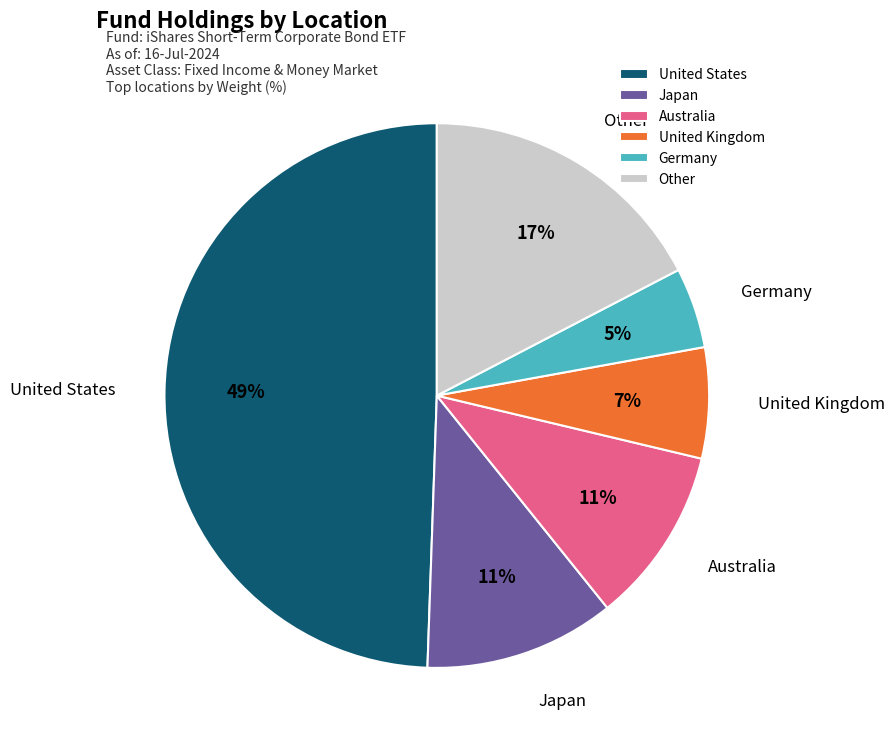

Between United Kingdom and Germany, which is larger?

United Kingdom